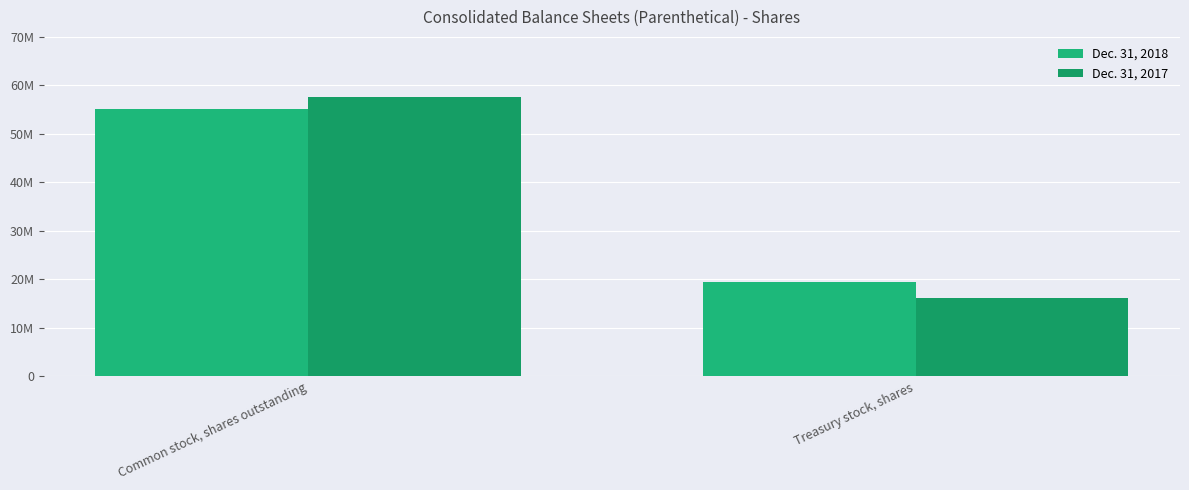

Which series has the largest range (max minus min)?

Dec. 31, 2017